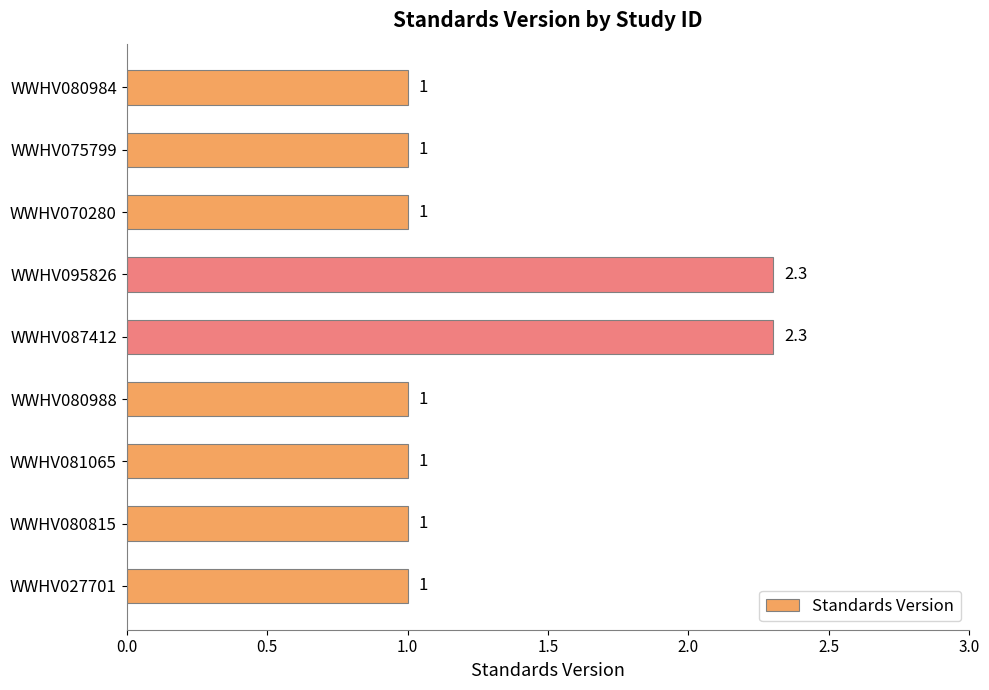

What is the difference between the maximum and minimum values?

1.3